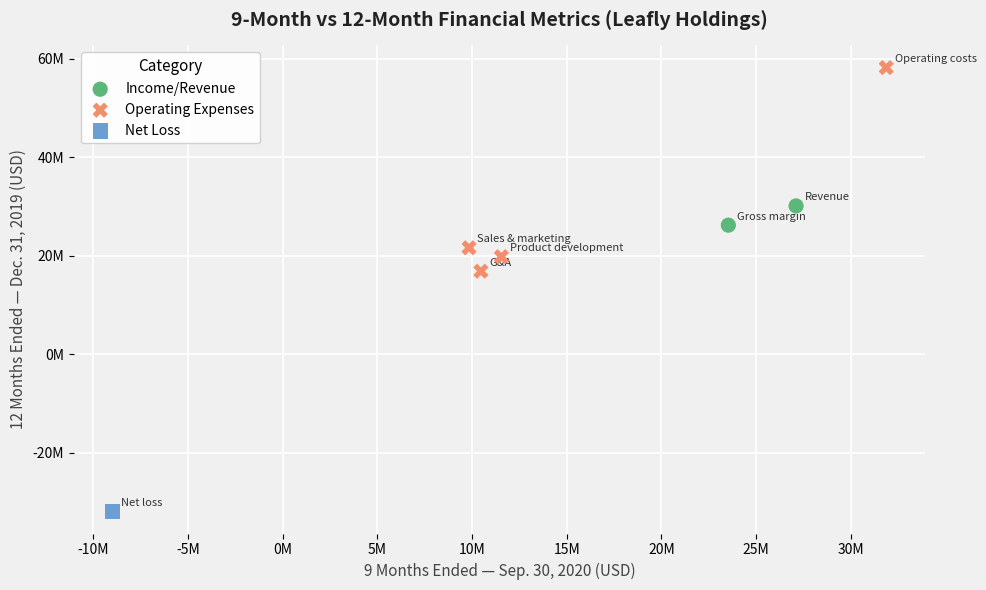

What are all the series names shown in the legend?

Income/Revenue, Operating Expenses, Net Loss